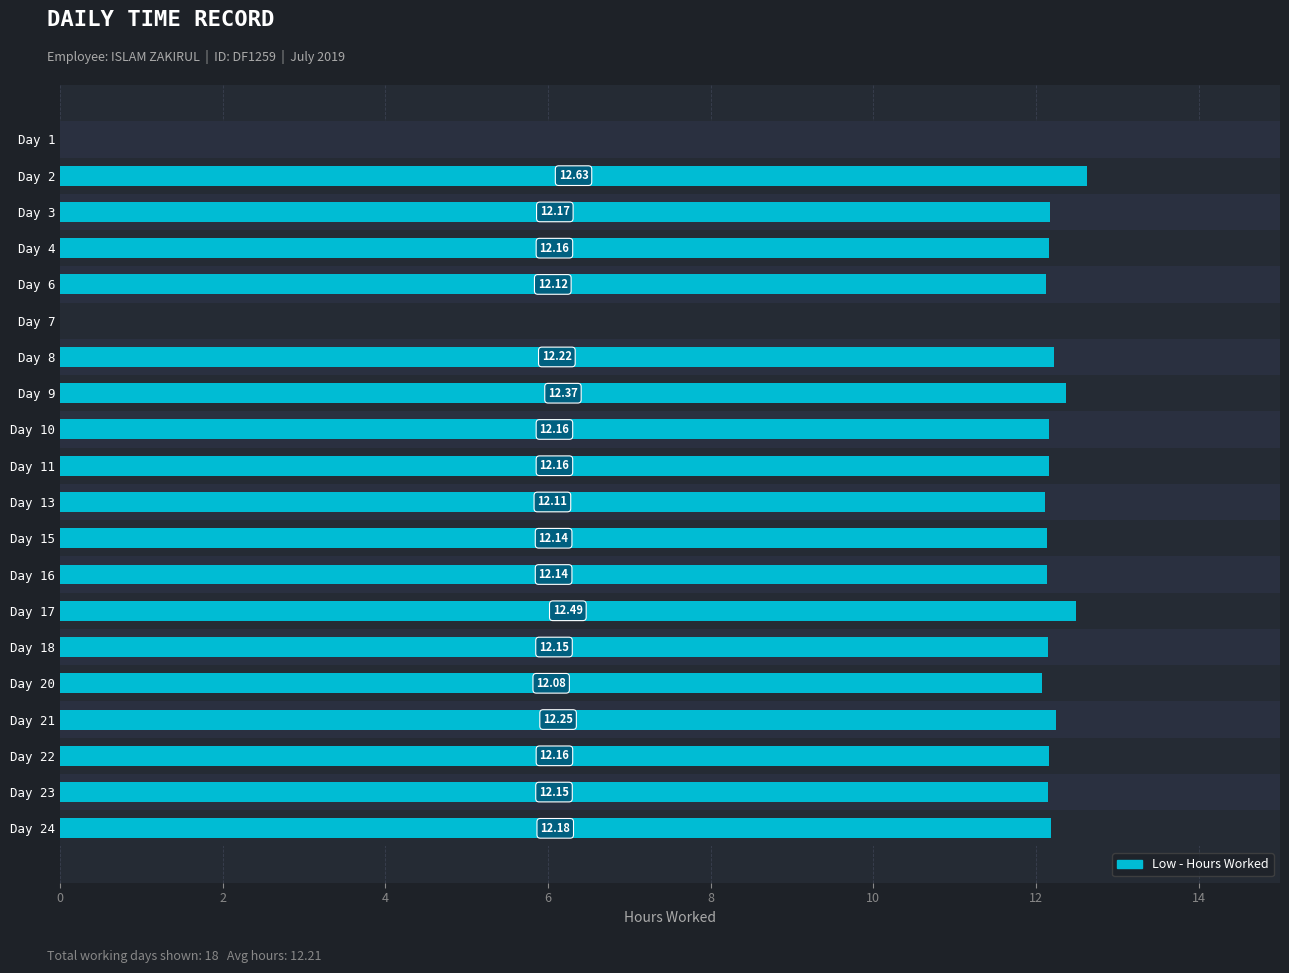

Reading right to left, extract all data points from this chart.

12.2	12.2	12.2	12.2	12.1	12.2	12.5	12.1	12.1	12.1	12.2	12.2	12.4	12.2	0.0	12.1	12.2	12.2	12.6	0.0